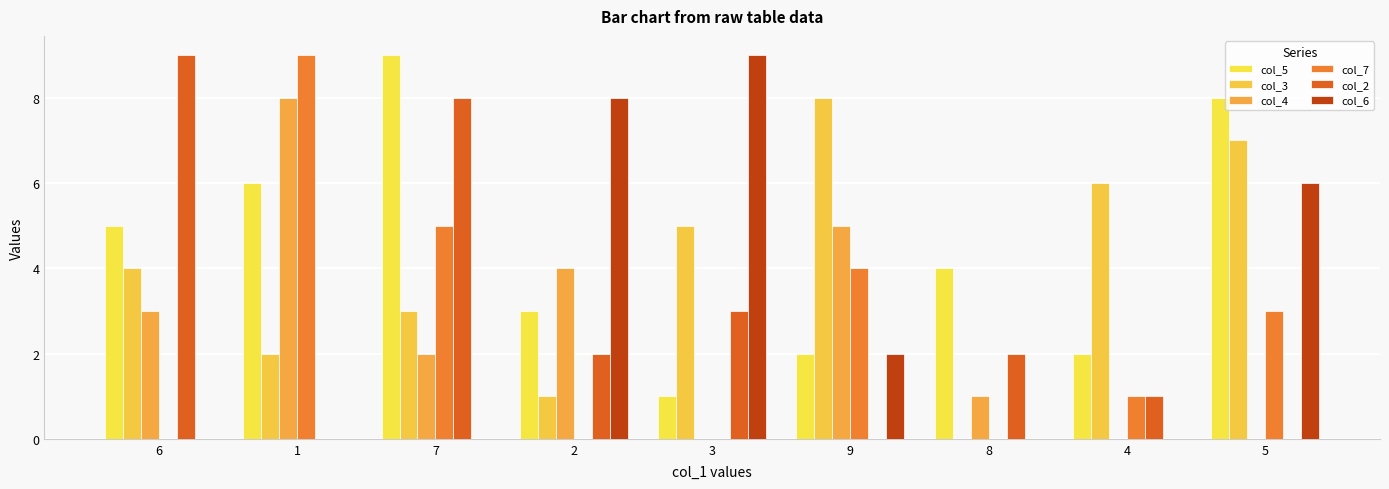

Where does the col_2 series first go above 2?

6